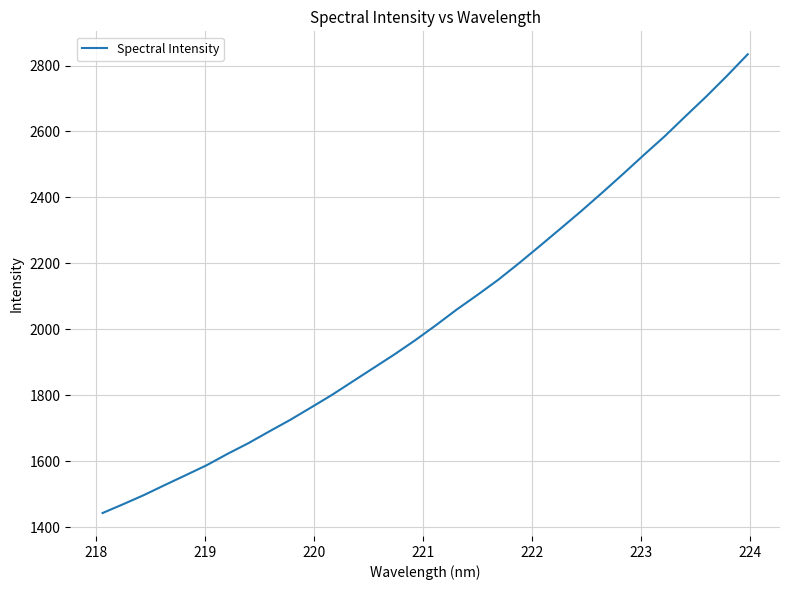

What is the maximum value shown in the chart?

2834.1